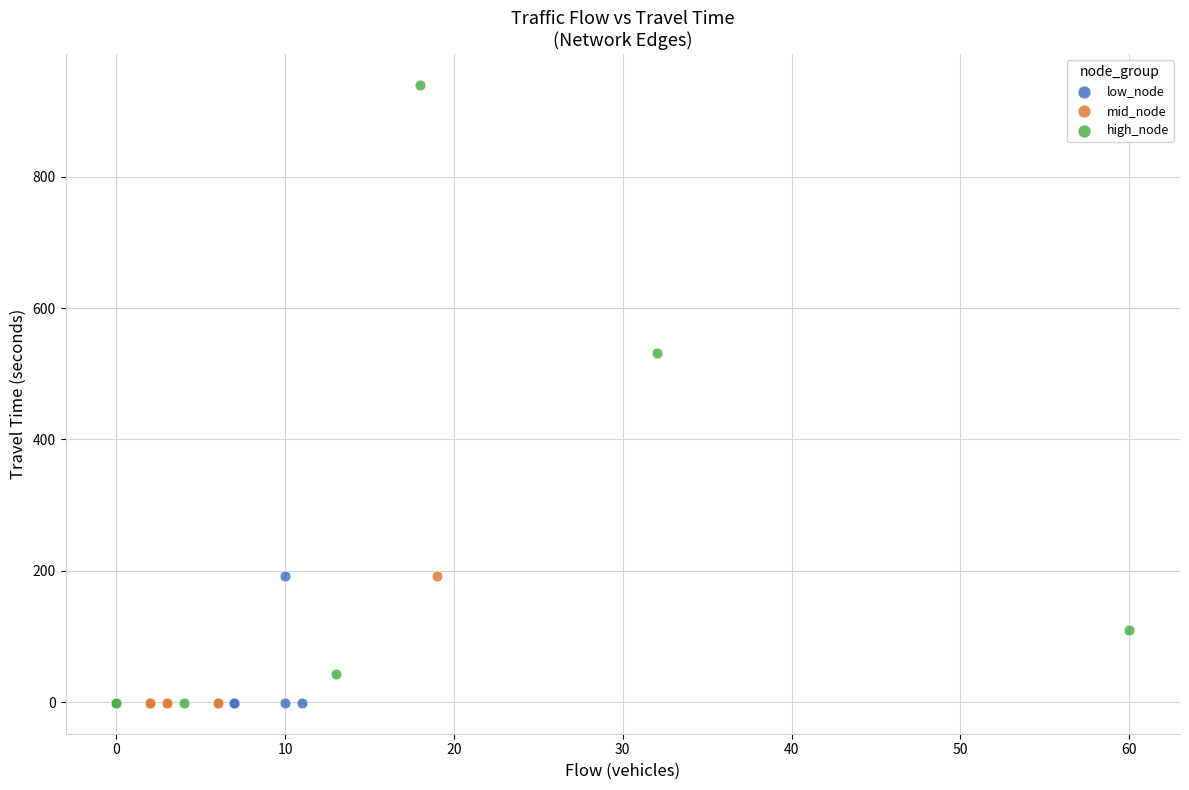

Which series has the largest Y range (max minus min)?

high_node